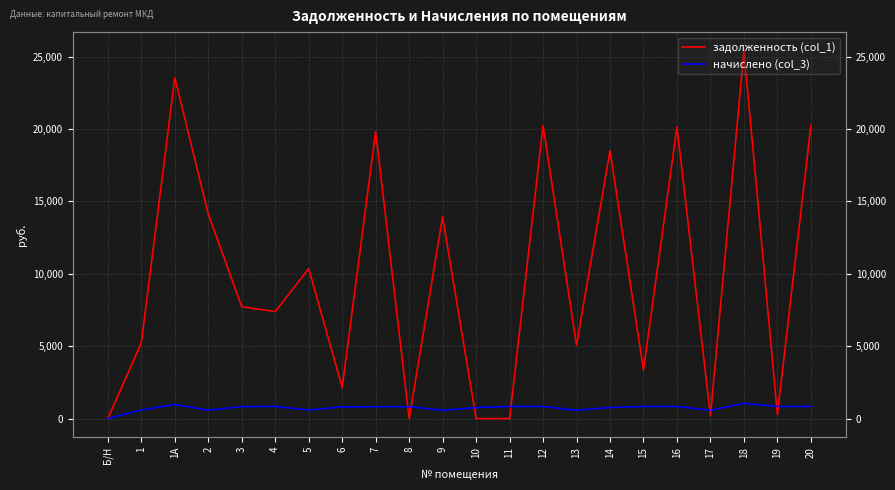

True or false: задолженность (col_1) and начислено (col_3) intersect in this chart.

True